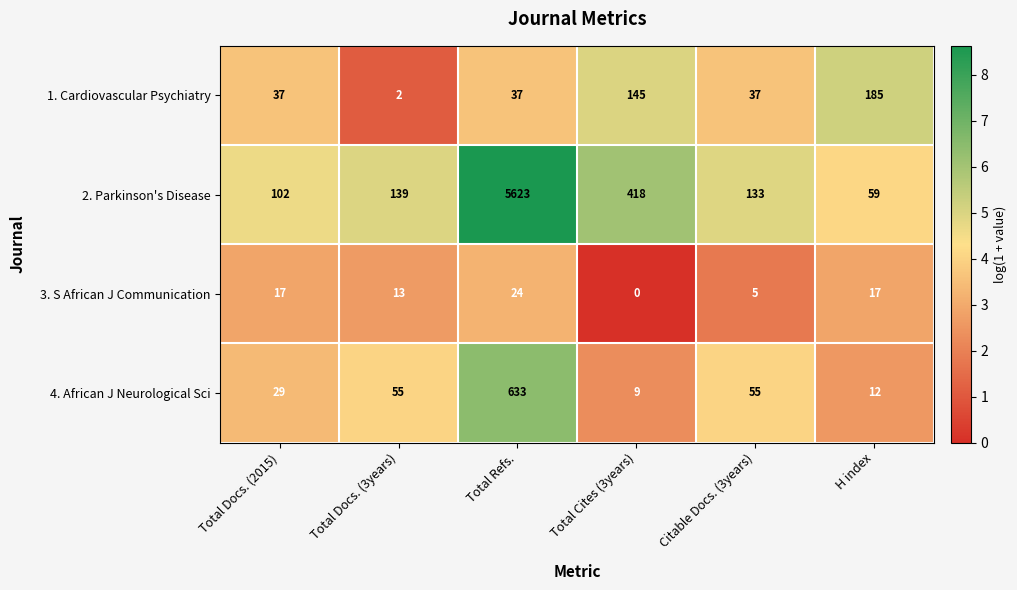

Which series changed the most between Total Refs. and Citable Docs. (3years)?

2. Parkinson's Disease